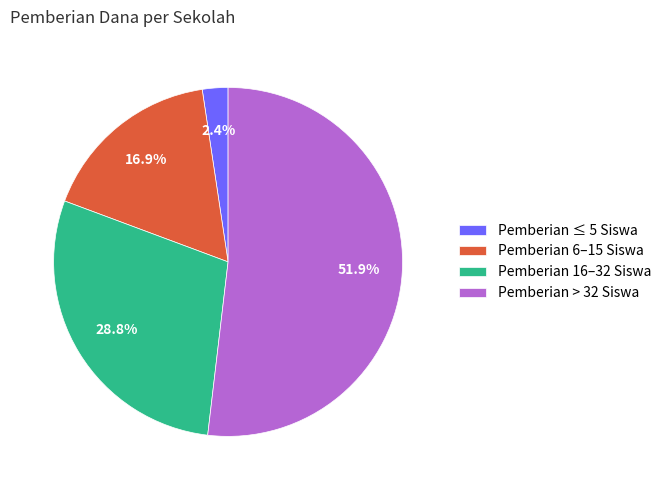

What is the majority slice?

Pemberian > 32 Siswa